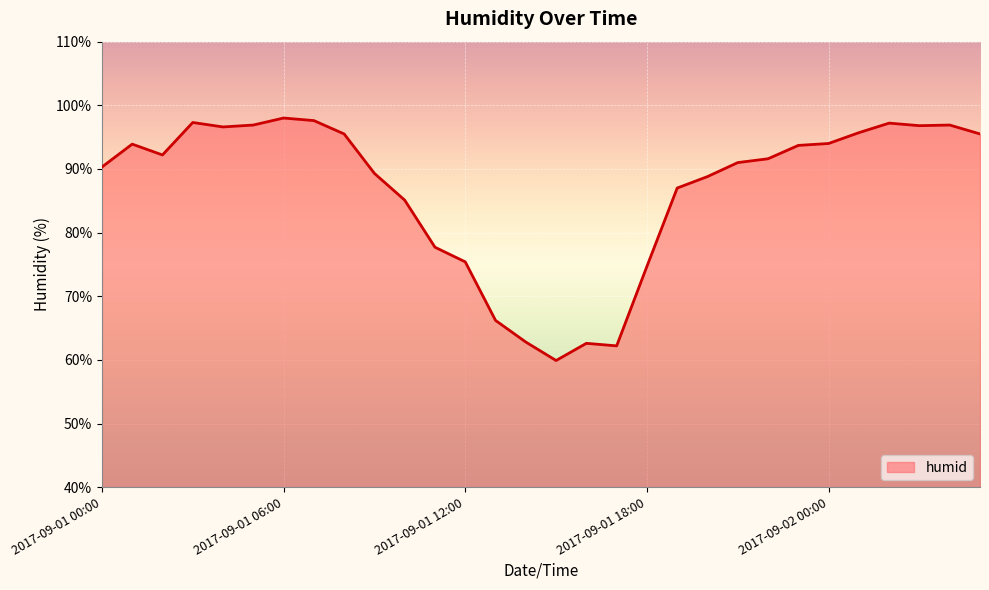

What is the smallest value displayed?

59.9